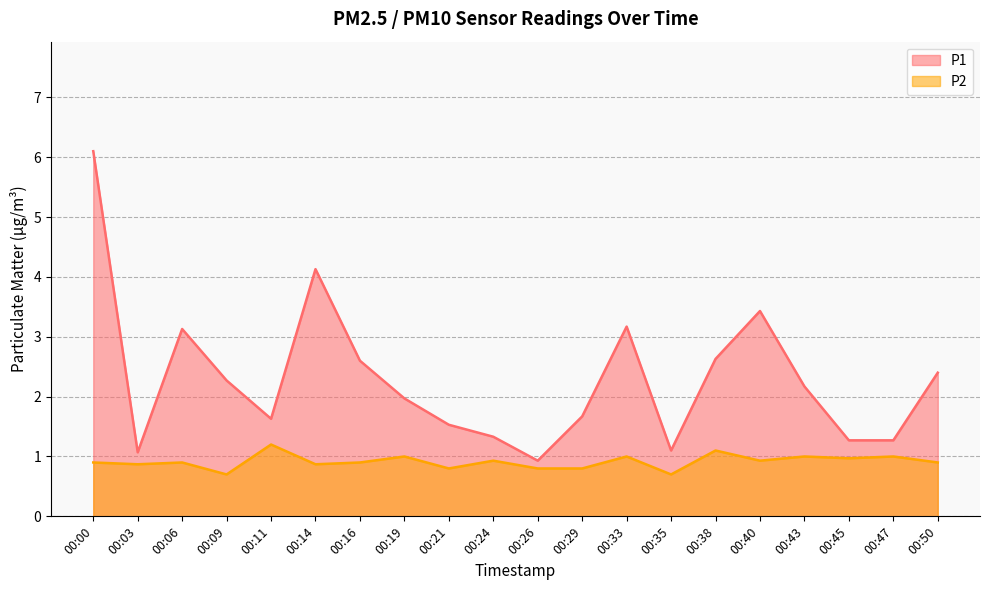

True or false: P2 and P1 cross at least once.

False